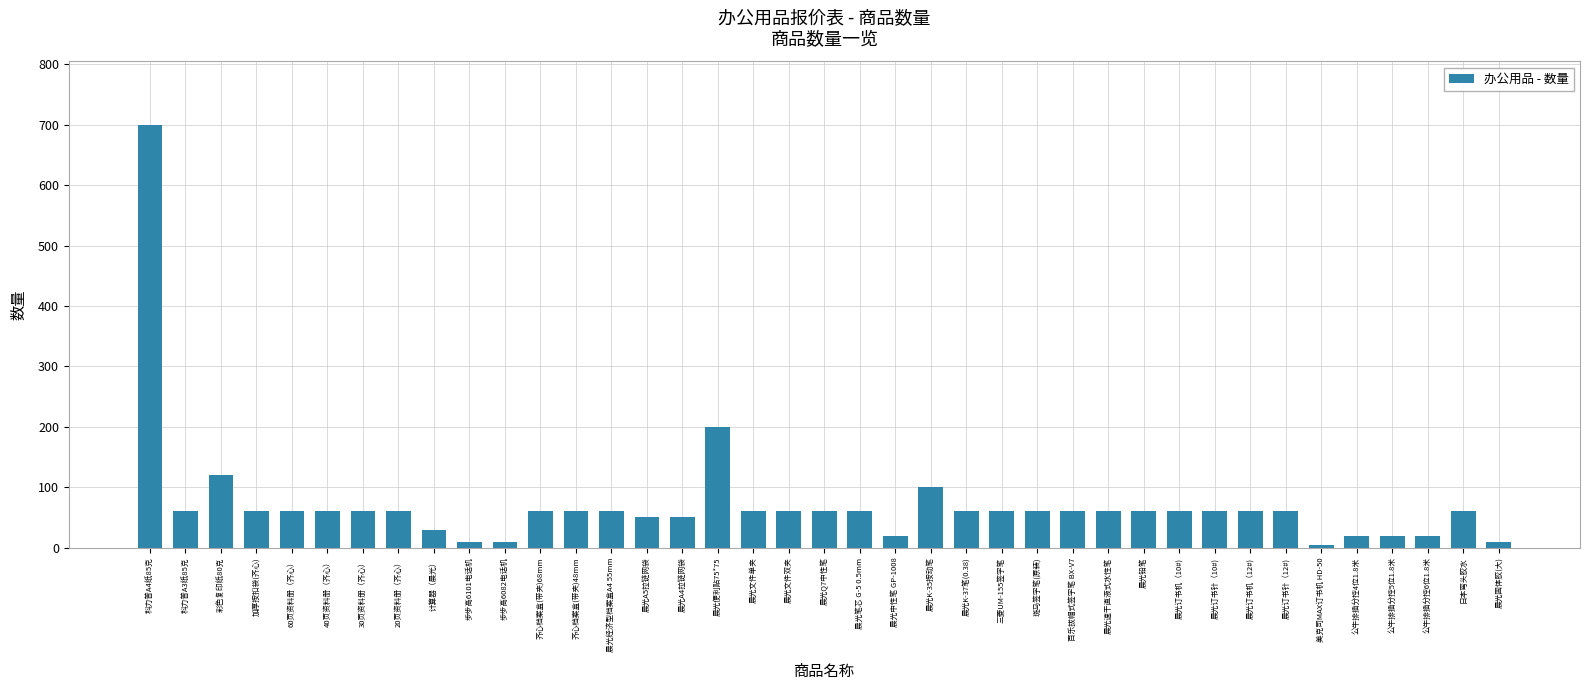

The chart shows a value of 32 at 三菱UM-155签字笔. True or false?

False